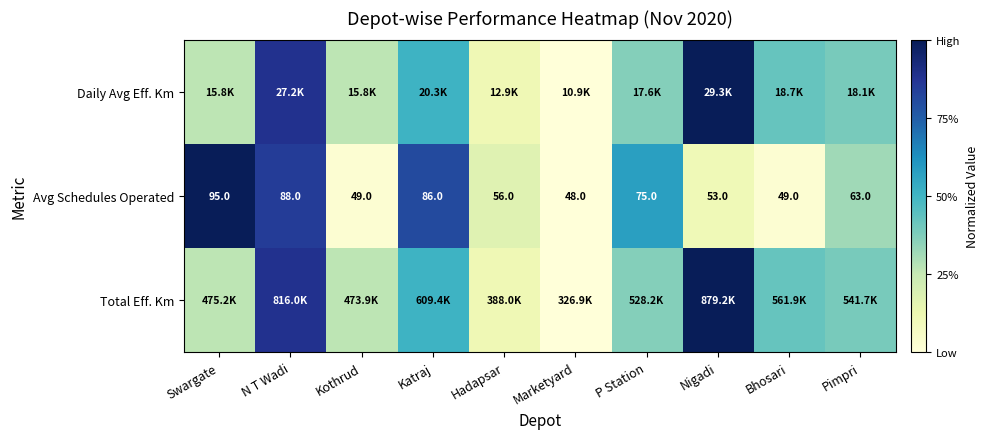

What is the average value of the Total Eff. Km series?

0.4